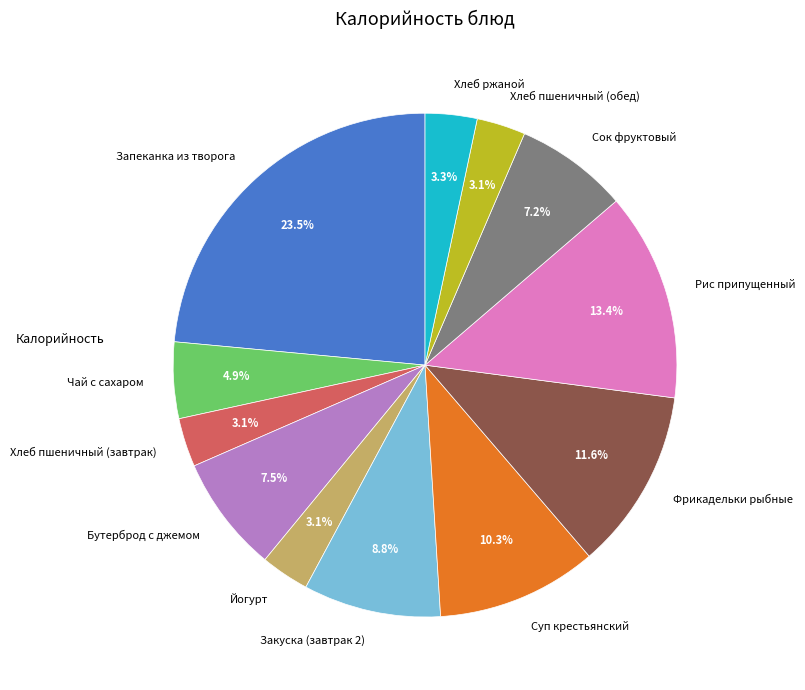

What percentage is the Чай с сахаром slice, to the nearest percent?

5%